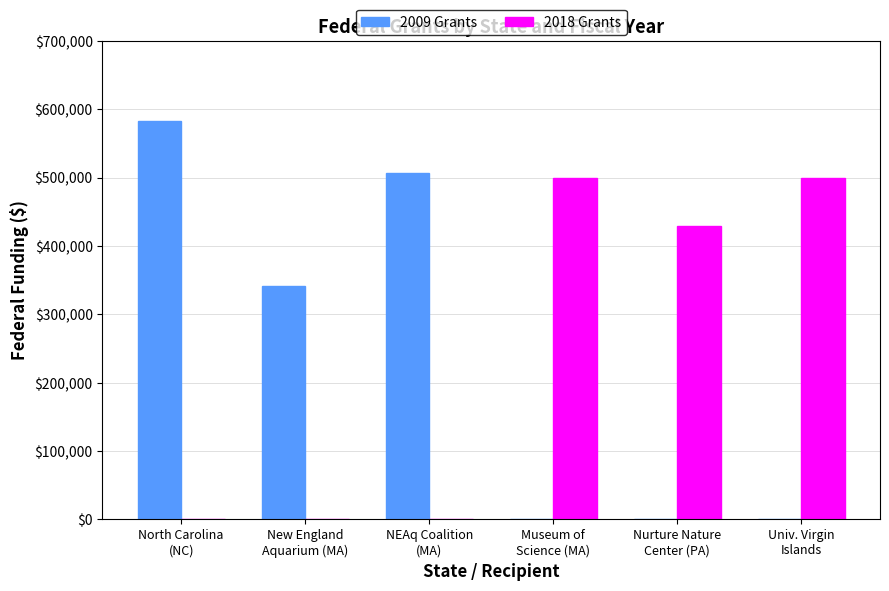

What is the greatest value displayed?

583218